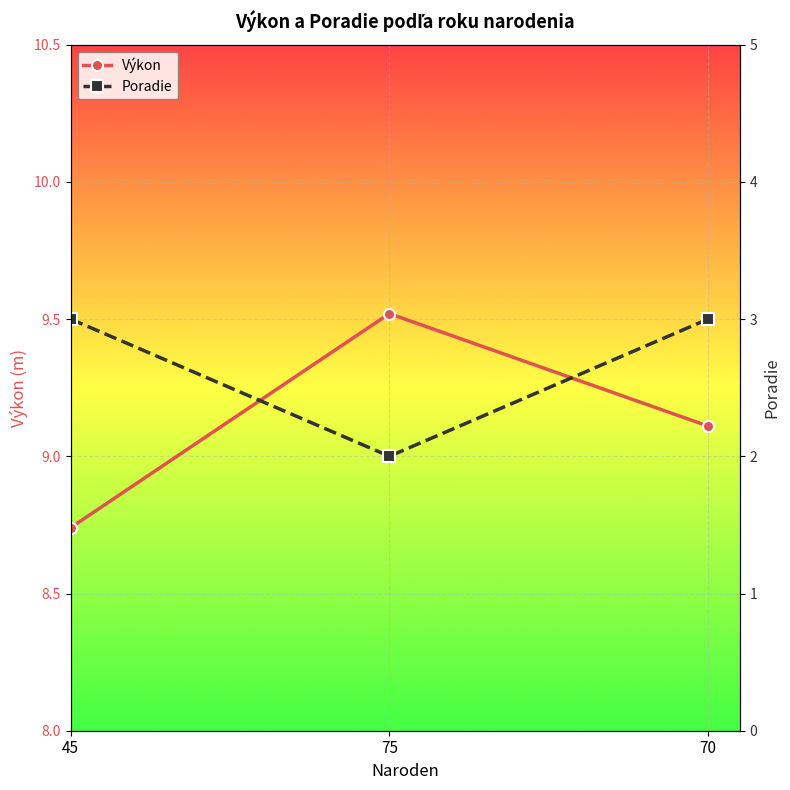

What position from the left is 45?

1